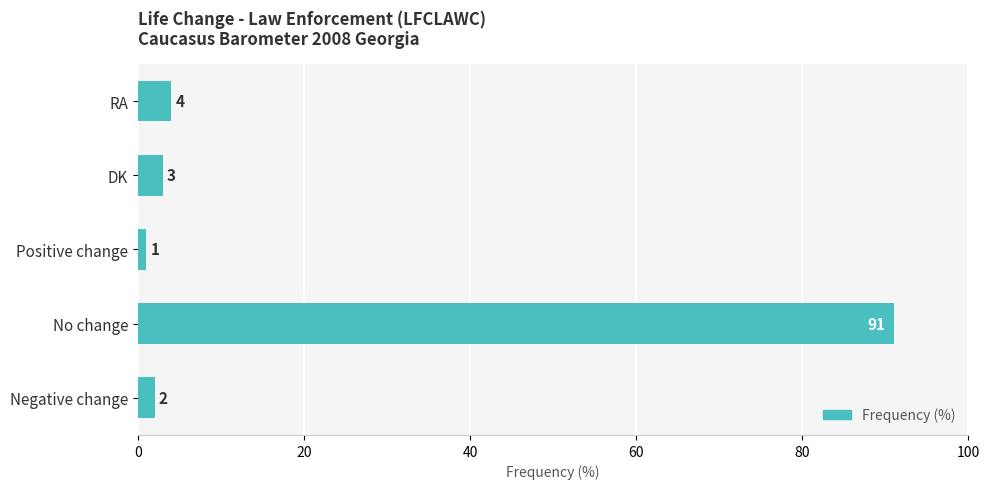

Which label corresponds to the smallest value in the chart?

Positive change